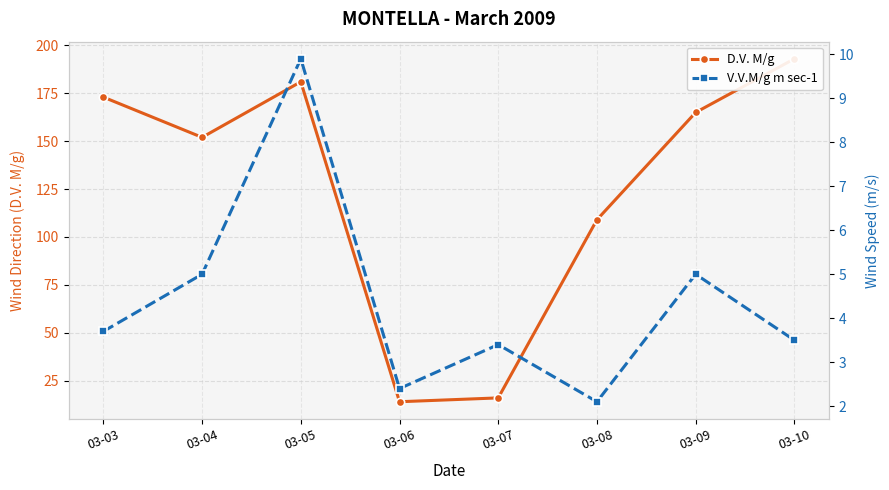

Which label corresponds to the smallest value in the chart?

03-08